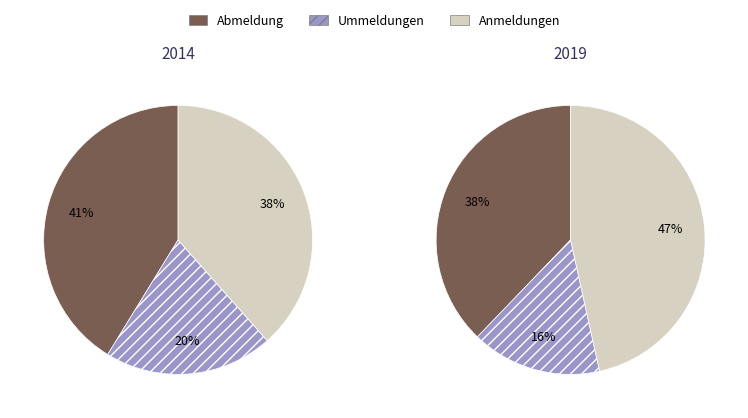

True or false: Abmeldung accounts for 41% of the total.

True